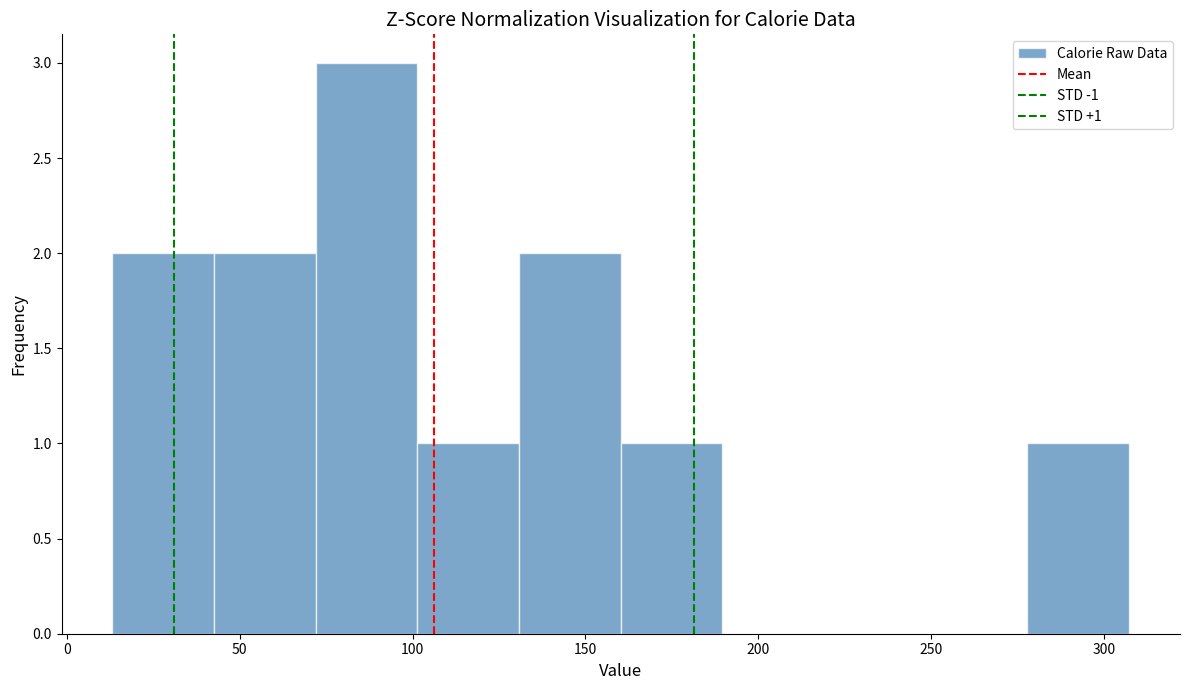

Over which range of the x-axis is the bar tallest?

70 to 100